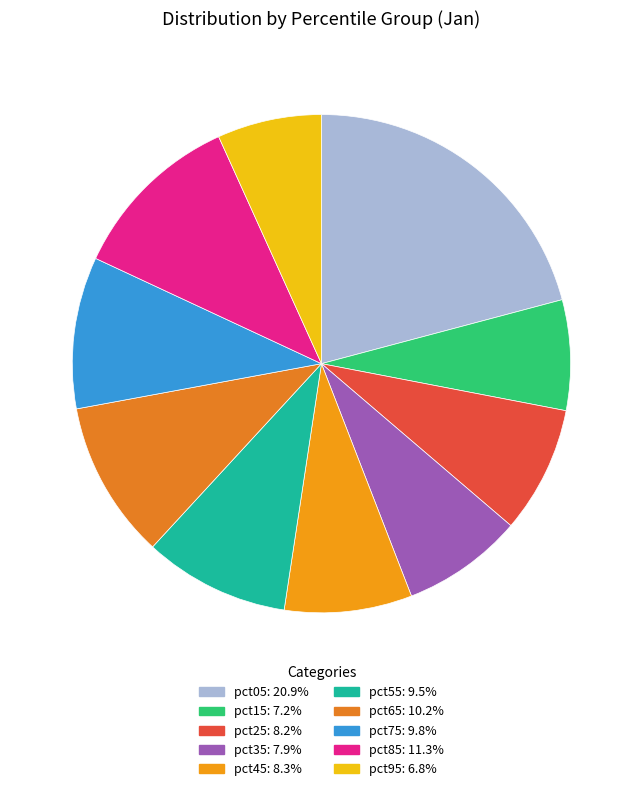

How many segments does this pie chart have?

10